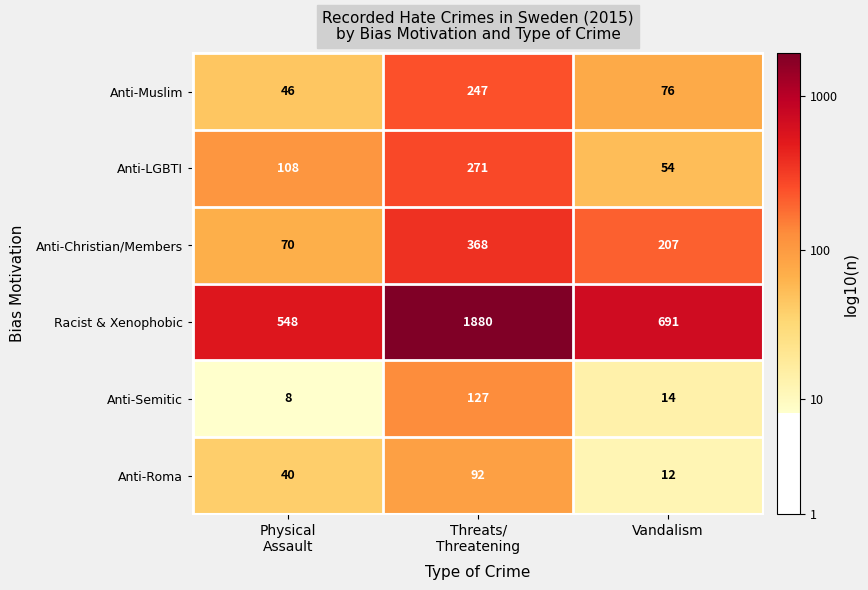

What is the maximum value shown in the chart?

1880